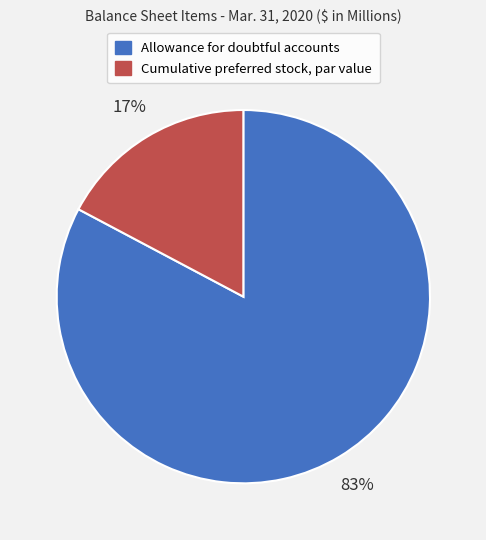

Rank the categories by value from lowest to highest.

Cumulative preferred stock, par value, Allowance for doubtful accounts